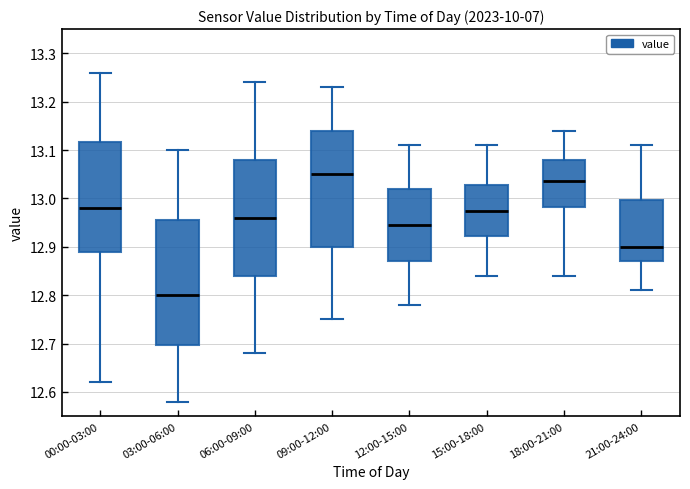

Which box's median line is the highest?

09:00-12:00